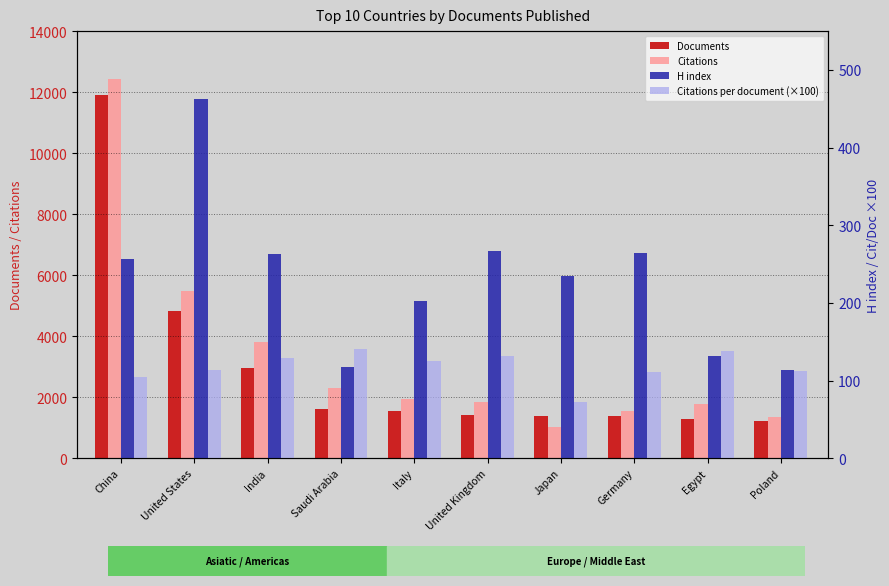

List the labels in order of Citations value, largest first.

China, United States, India, Saudi Arabia, Italy, United Kingdom, Egypt, Germany, Poland, Japan